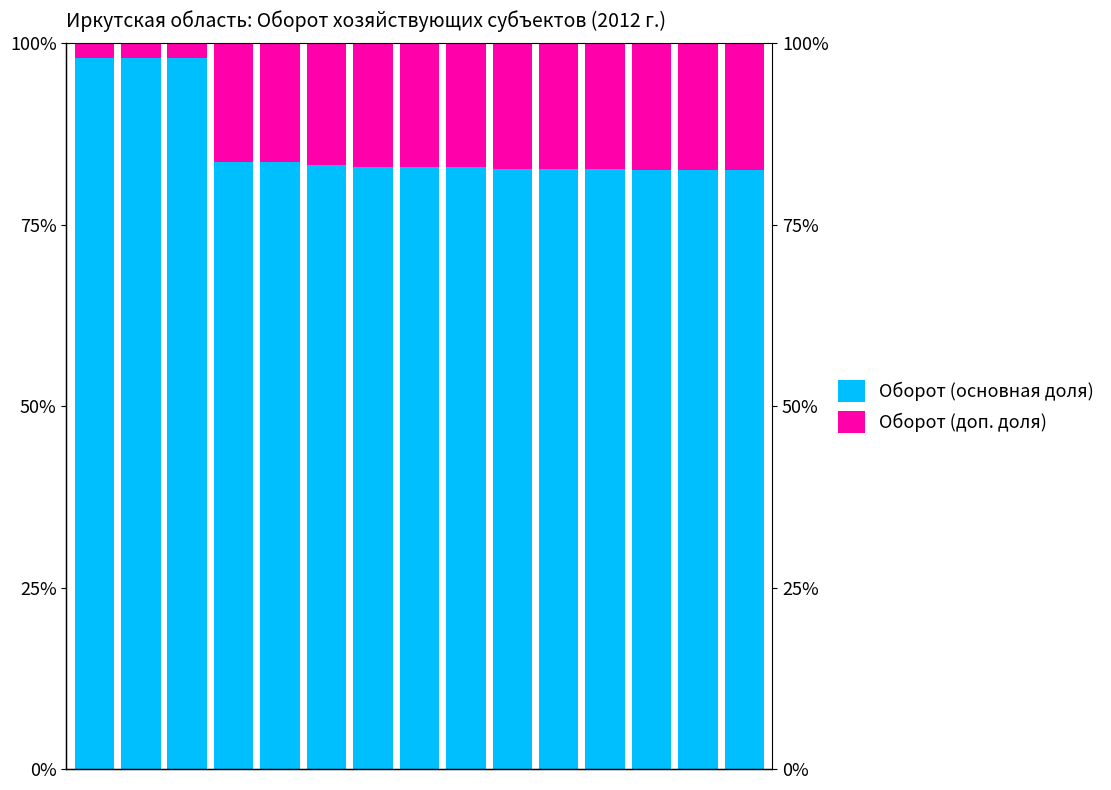

What is the difference between the second highest and second lowest values in the Оборот (доп. доля) series?

15.5